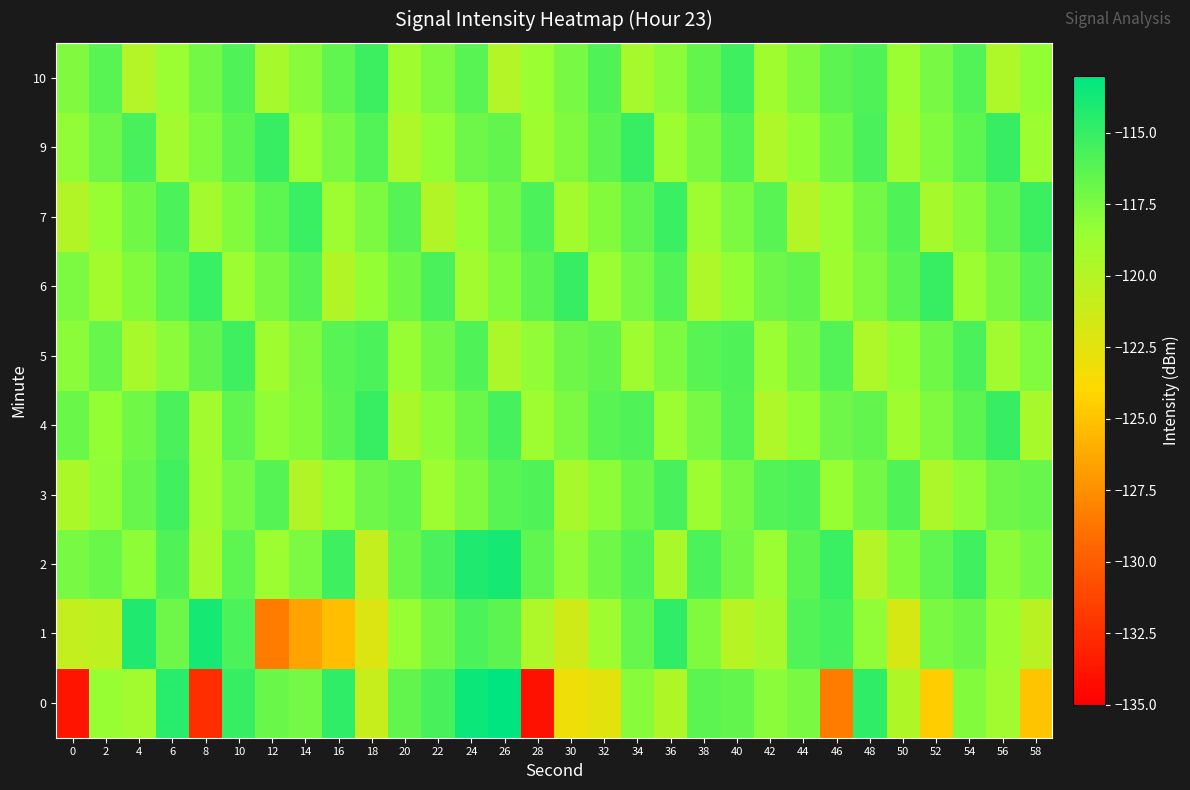

What is the difference between the highest and lowest values at 44?

4.1